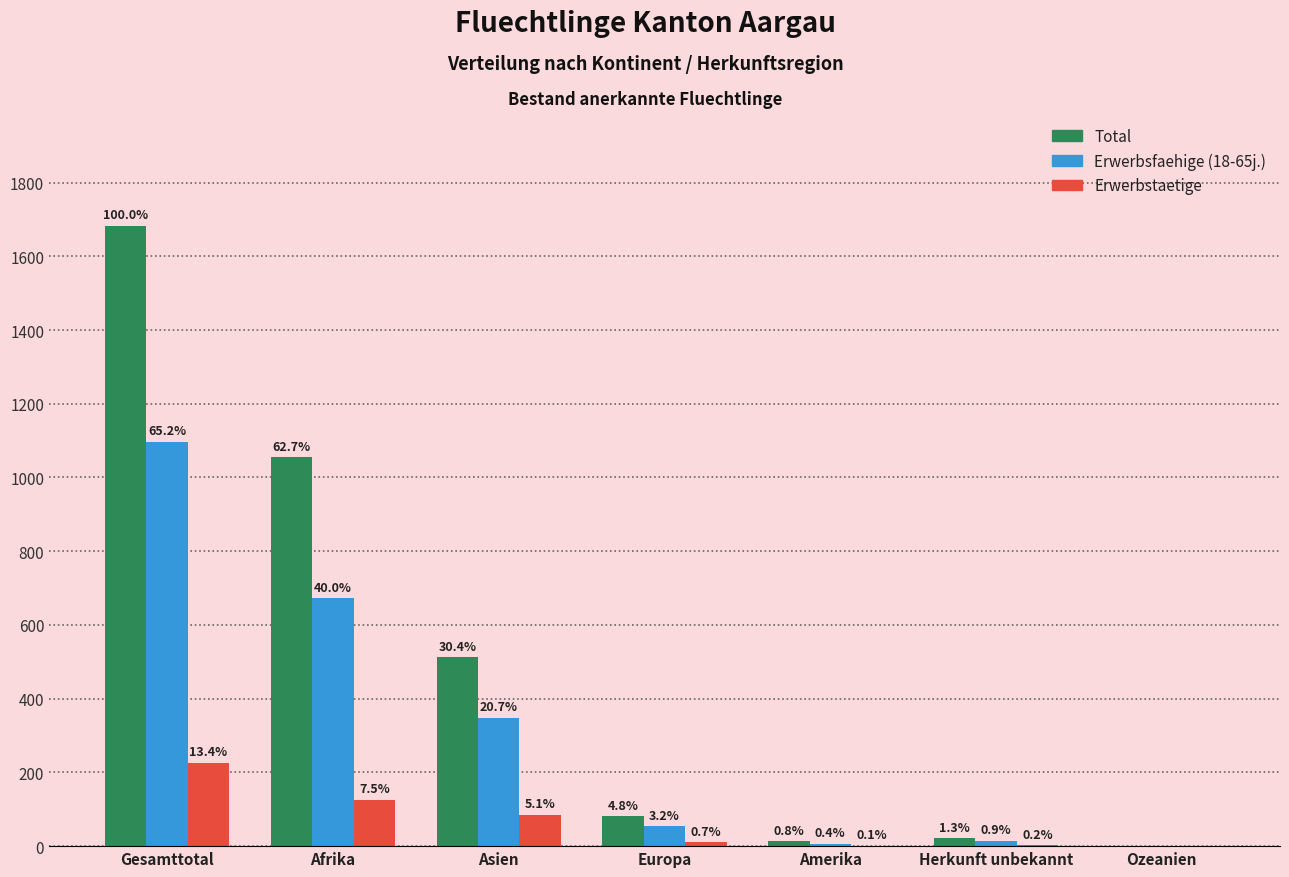

How many groups of bars are there?

7